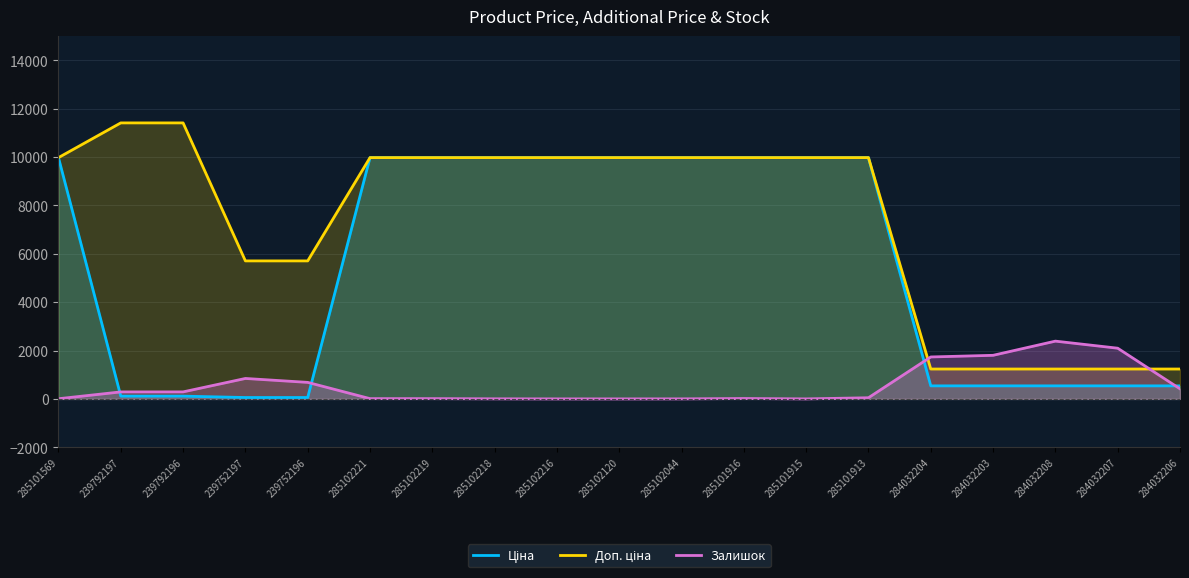

Reading left to right, transcribe all the data shown in this chart.

Ціна: 9975.0	114.1	114.1	57.0	57.0	9975.0	9975.0	9975.0	9975.0	9975.0	9975.0	9975.0	9975.0	9975.0	539.0	539.0	539.0	539.0	539.0
Доп. ціна: 9975.0	11410.0	11410.0	5705.0	5705.0	9975.0	9975.0	9975.0	9975.0	9975.0	9975.0	9975.0	9975.0	9975.0	1235.4	1235.4	1235.4	1235.4	1235.4
Залишок: 7.0	289.0	290.0	845.0	683.0	11.0	11.0	3.0	0.0	0.0	1.0	16.0	0.0	48.0	1734.0	1802.0	2388.0	2096.0	417.0